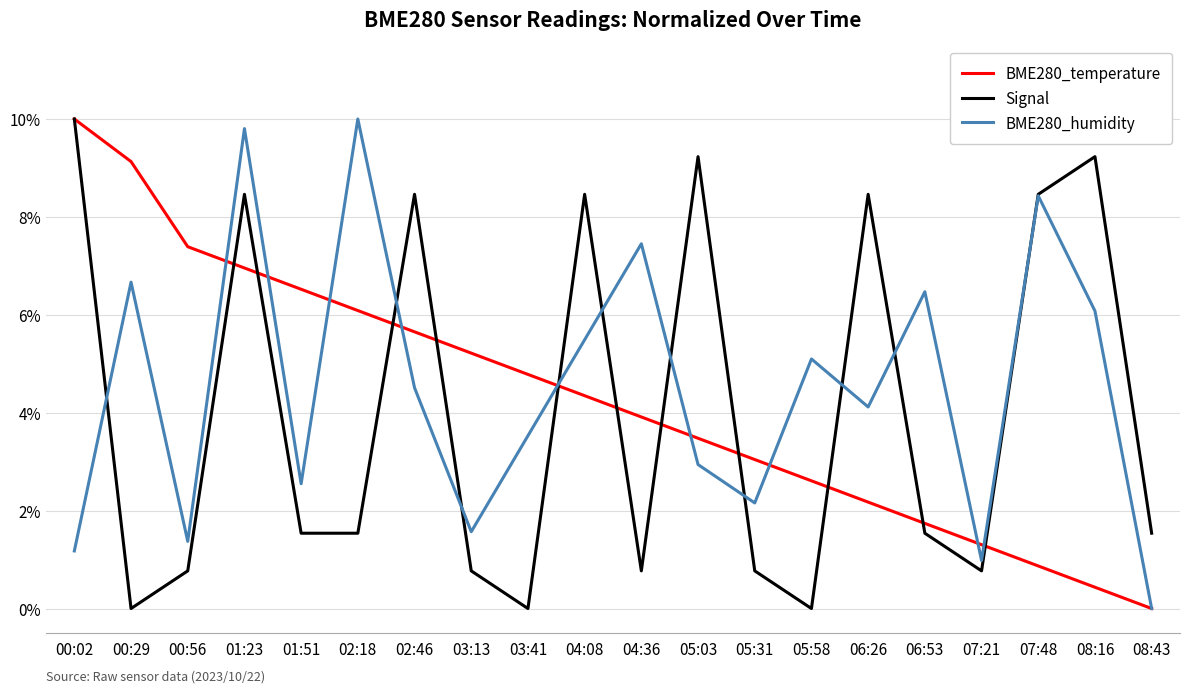

At which category is the sum across all series the highest?

01:23